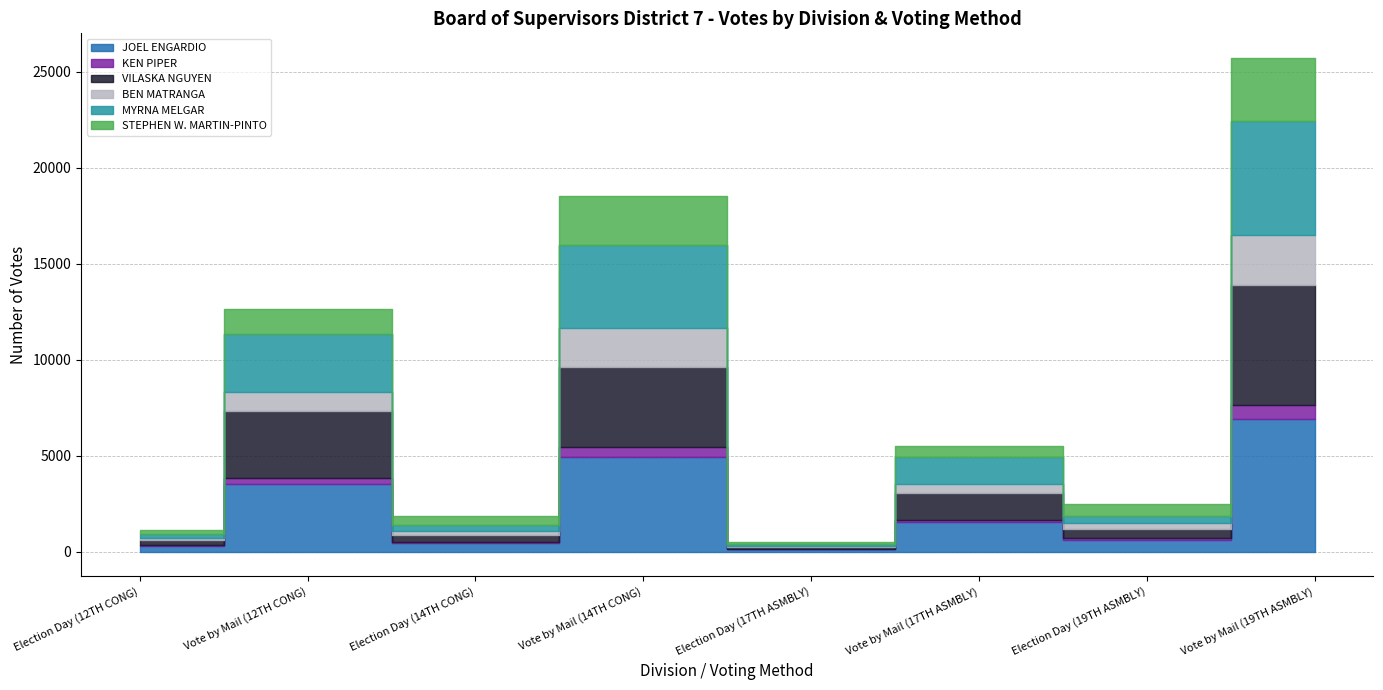

What are all the series names shown in the legend?

JOEL ENGARDIO, KEN PIPER, VILASKA NGUYEN, BEN MATRANGA, MYRNA MELGAR, STEPHEN W. MARTIN-PINTO